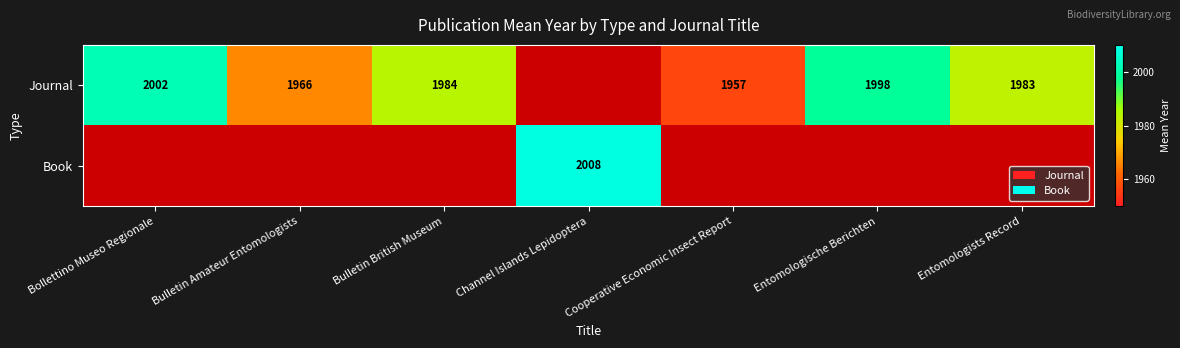

Is it true that Journal equals 2002 at Bollettino Museo Regionale?

True